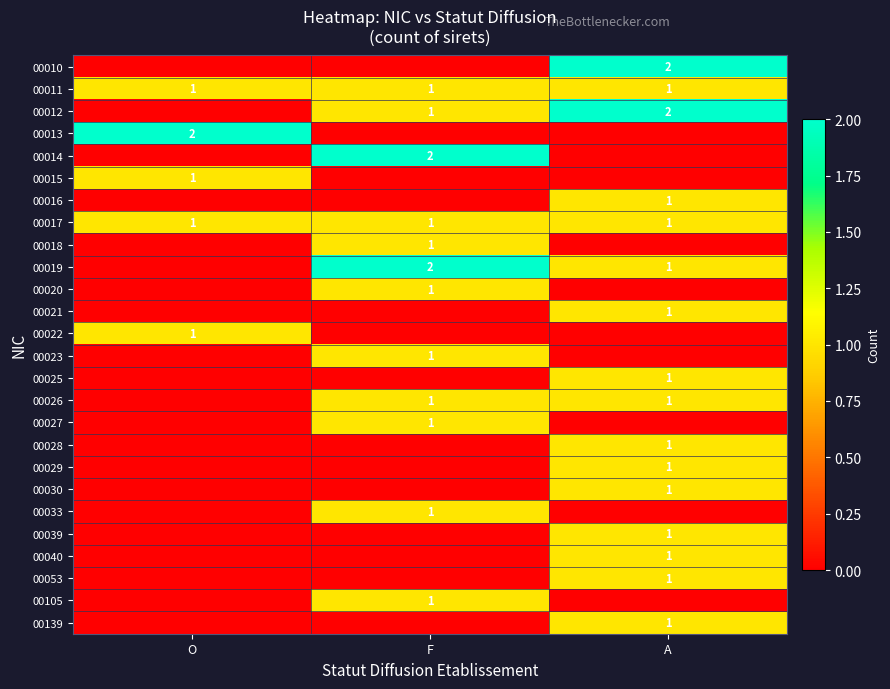

The 00029 series shows 0 at A. True or false?

False